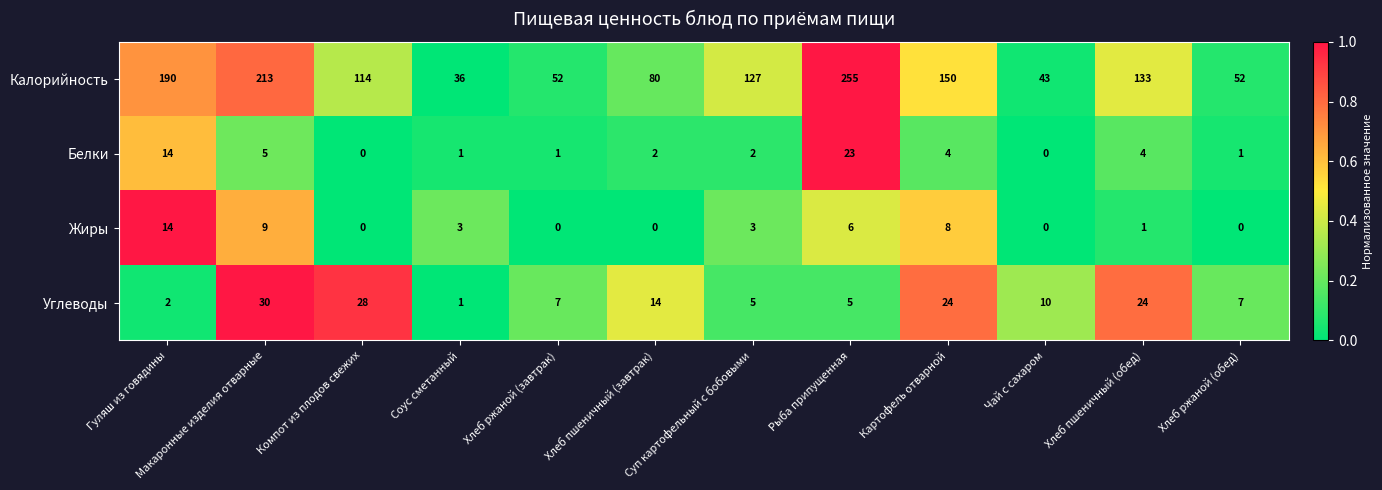

At which label does Калорийность reach its minimum?

Соус сметанный